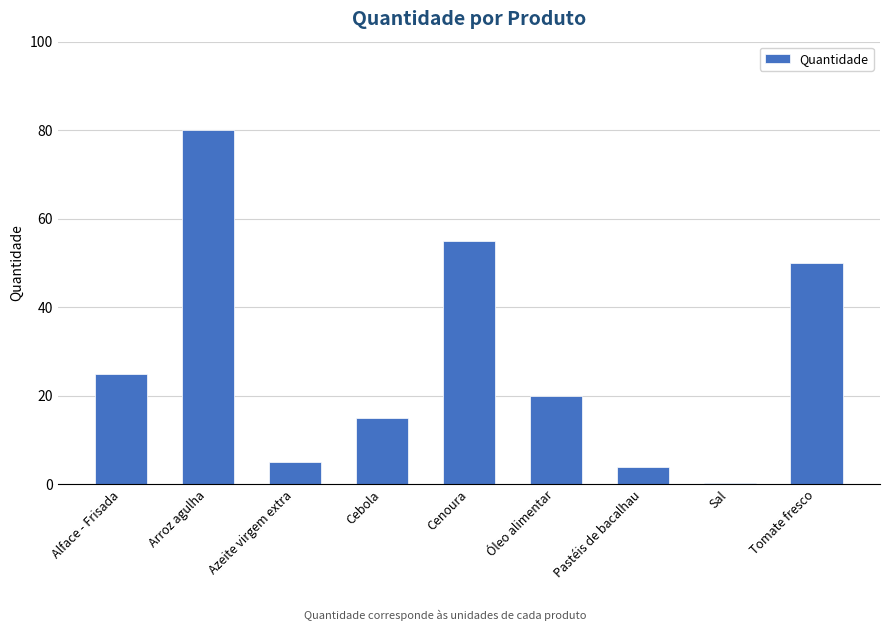

The chart shows a value of 20.0 at Óleo alimentar. True or false?

True